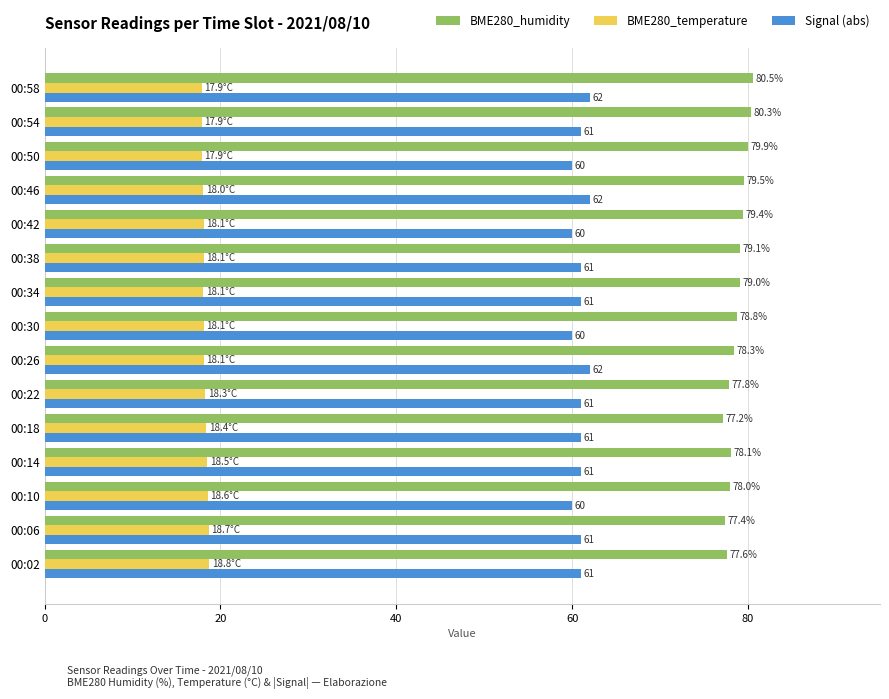

Which series has the largest range (max minus min)?

BME280_humidity